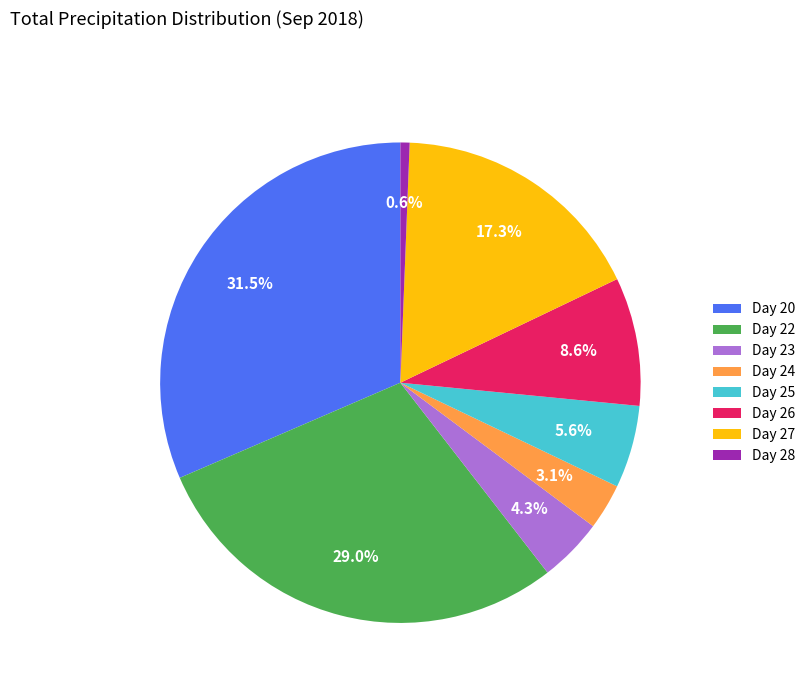

Rank the categories by value from lowest to highest.

Day 28, Day 24, Day 23, Day 25, Day 26, Day 27, Day 22, Day 20